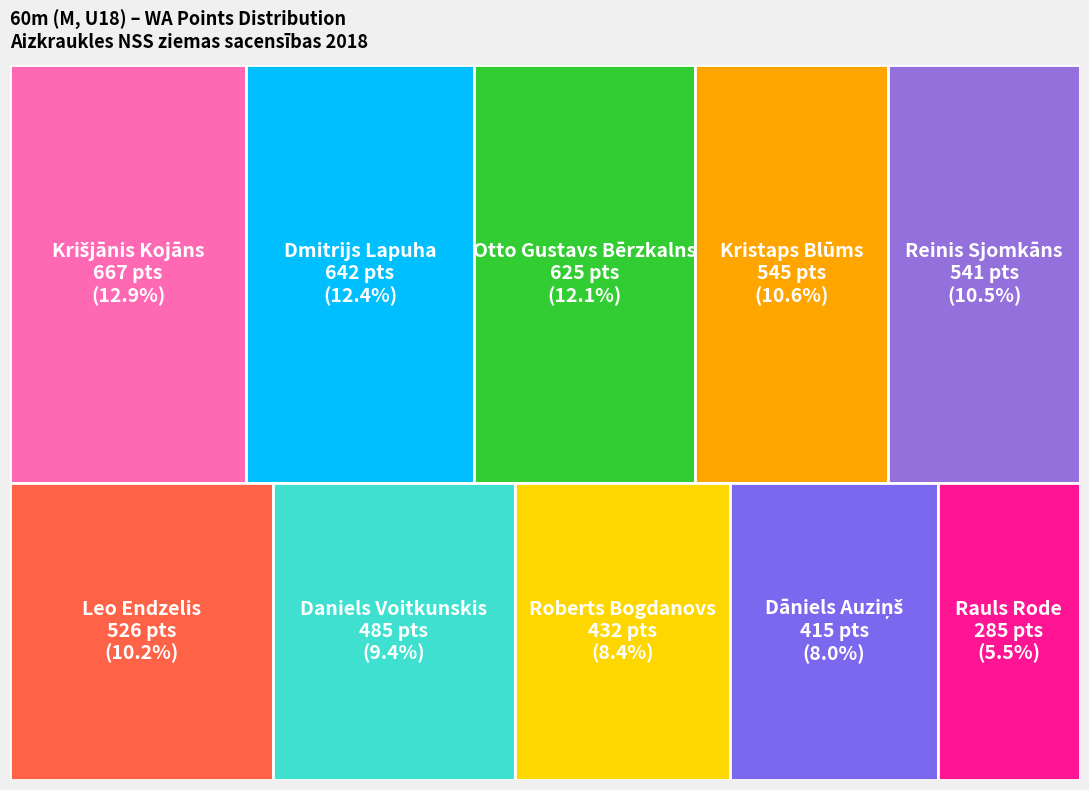

What percentage is the Daniels Voitkunskis slice, to the nearest percent?

9%